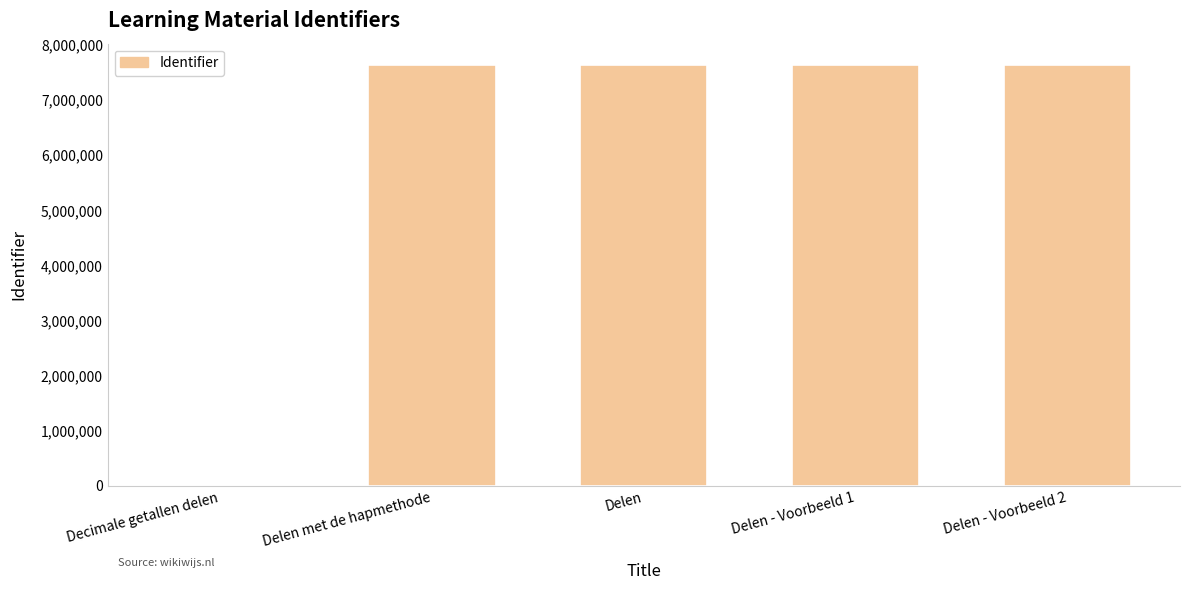

How many positive values are there?

4